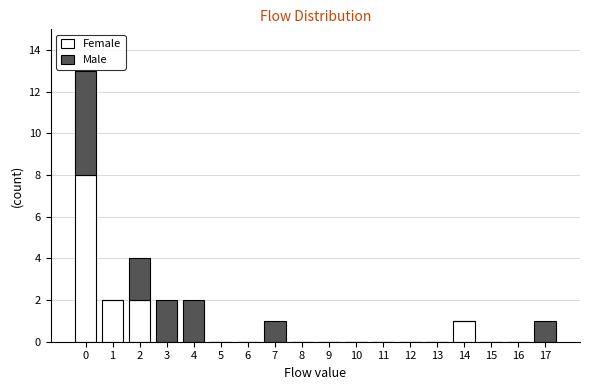

What is the maximum value for Female?

8